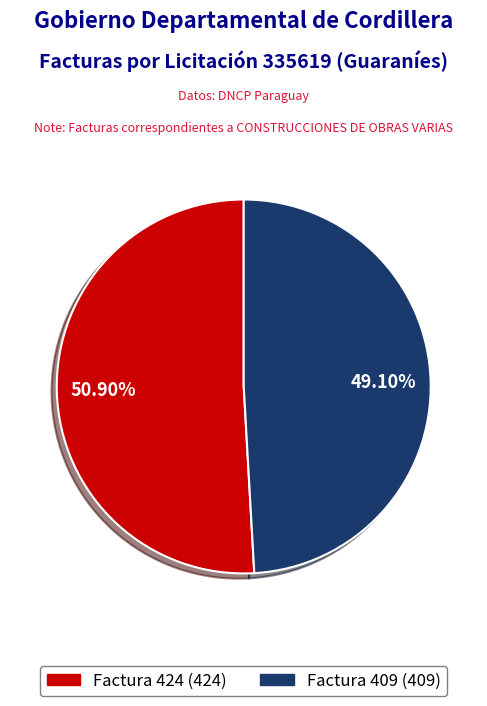

Is it true that Factura 424 is 51% of the pie?

True